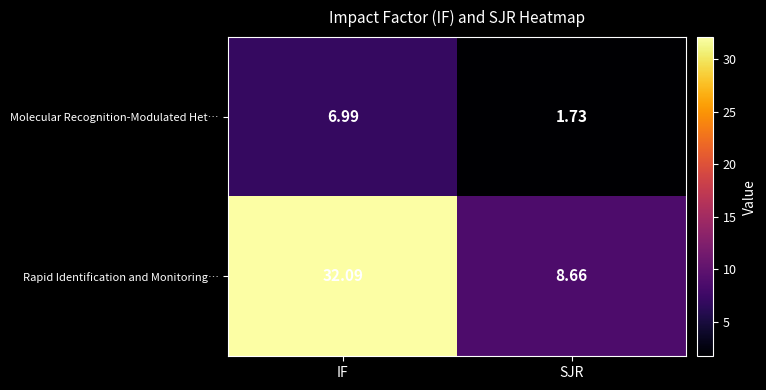

Which category has the highest value in the Molecular Recognition-Modulated Het… series?

IF